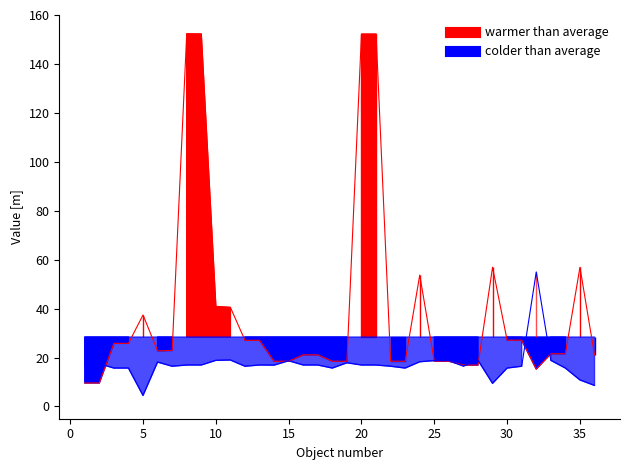

The value of Długość [m] at 28 is 18.0. True or false?

False